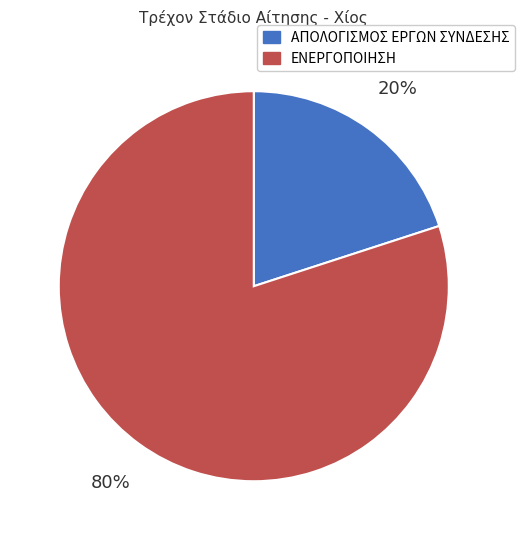

What percentage is the ΑΠΟΛΟΓΙΣΜΟΣ ΕΡΓΩΝ ΣΥΝΔΕΣΗΣ slice, to the nearest percent?

20%